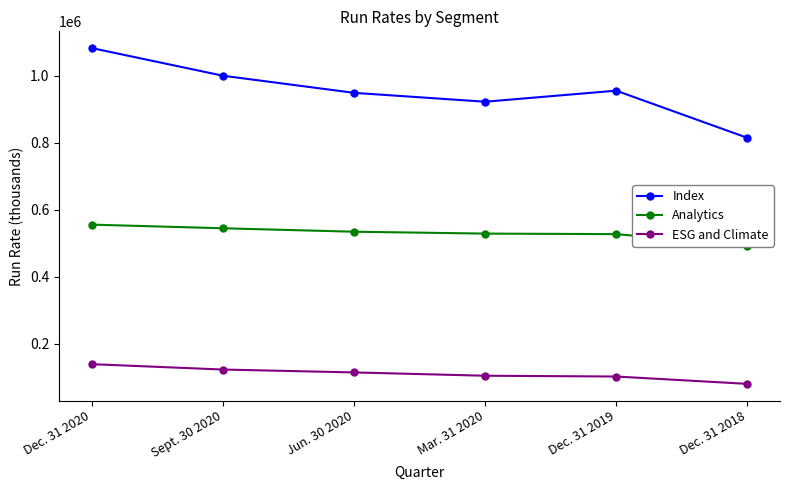

At which category is the sum across all series the highest?

Dec. 31 2020